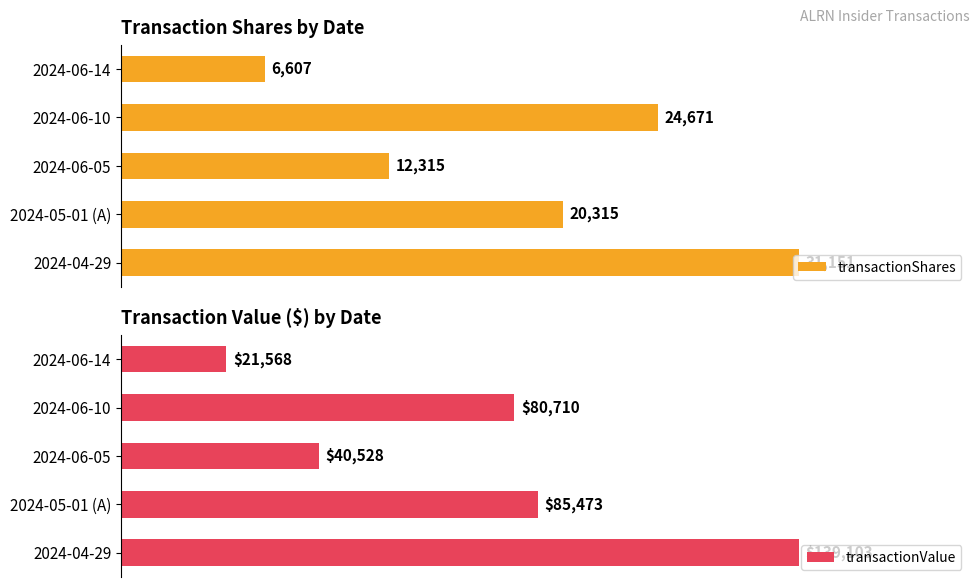

At which label does transactionValue reach its peak?

2024-04-29